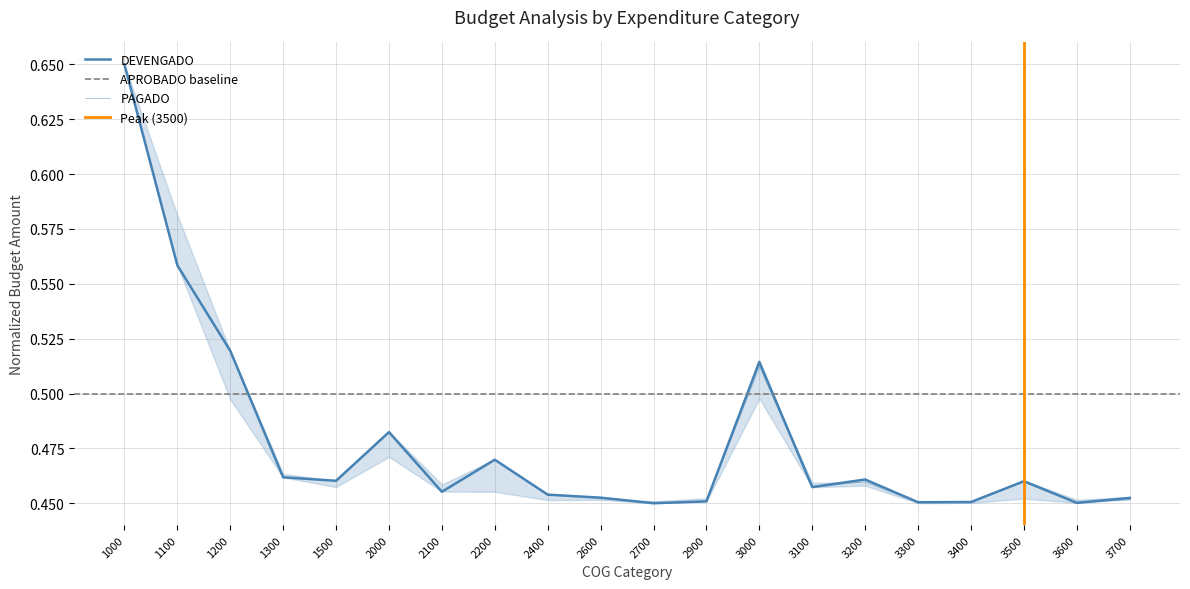

What is the total value across all series at 3700?

0.9